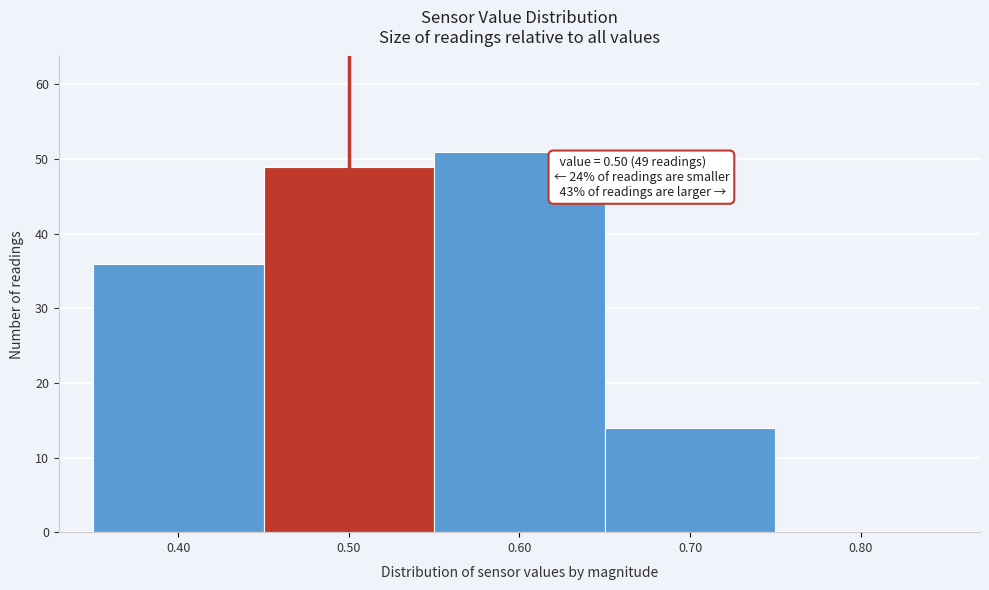

Which range on the x-axis has the tallest bar?

0.55 to 0.65